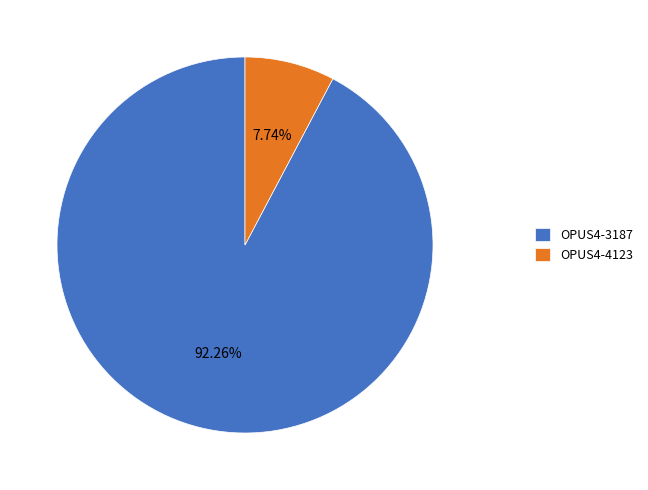

True or false: OPUS4-3187 accounts for 84% of the total.

False